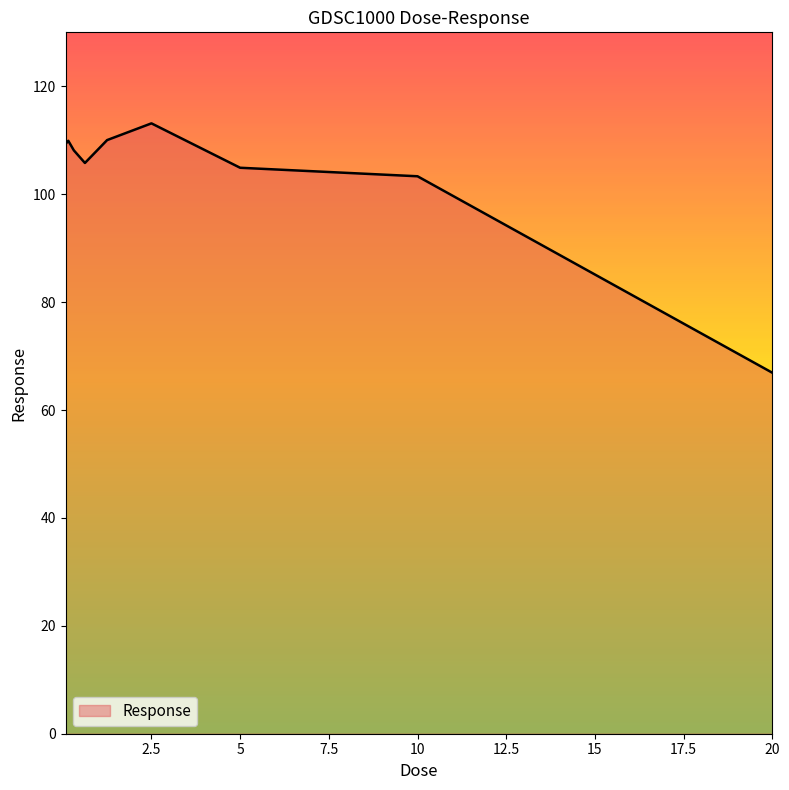

What is the maximum value shown in the chart?

113.1